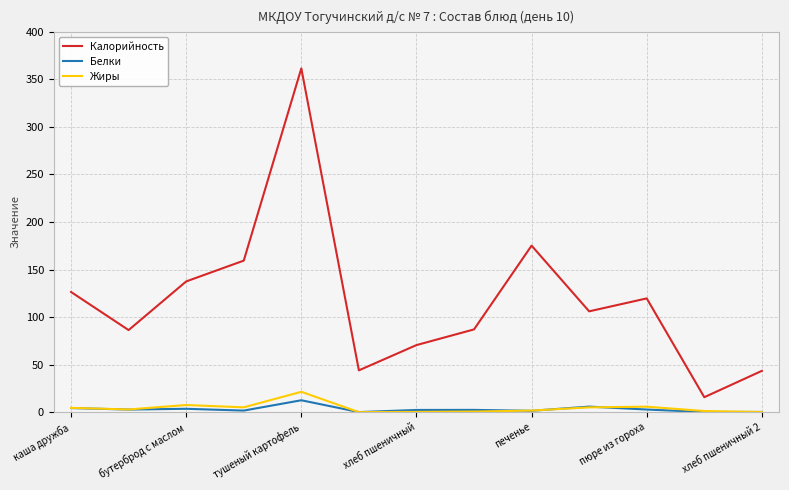

What is the greatest value displayed?

361.5